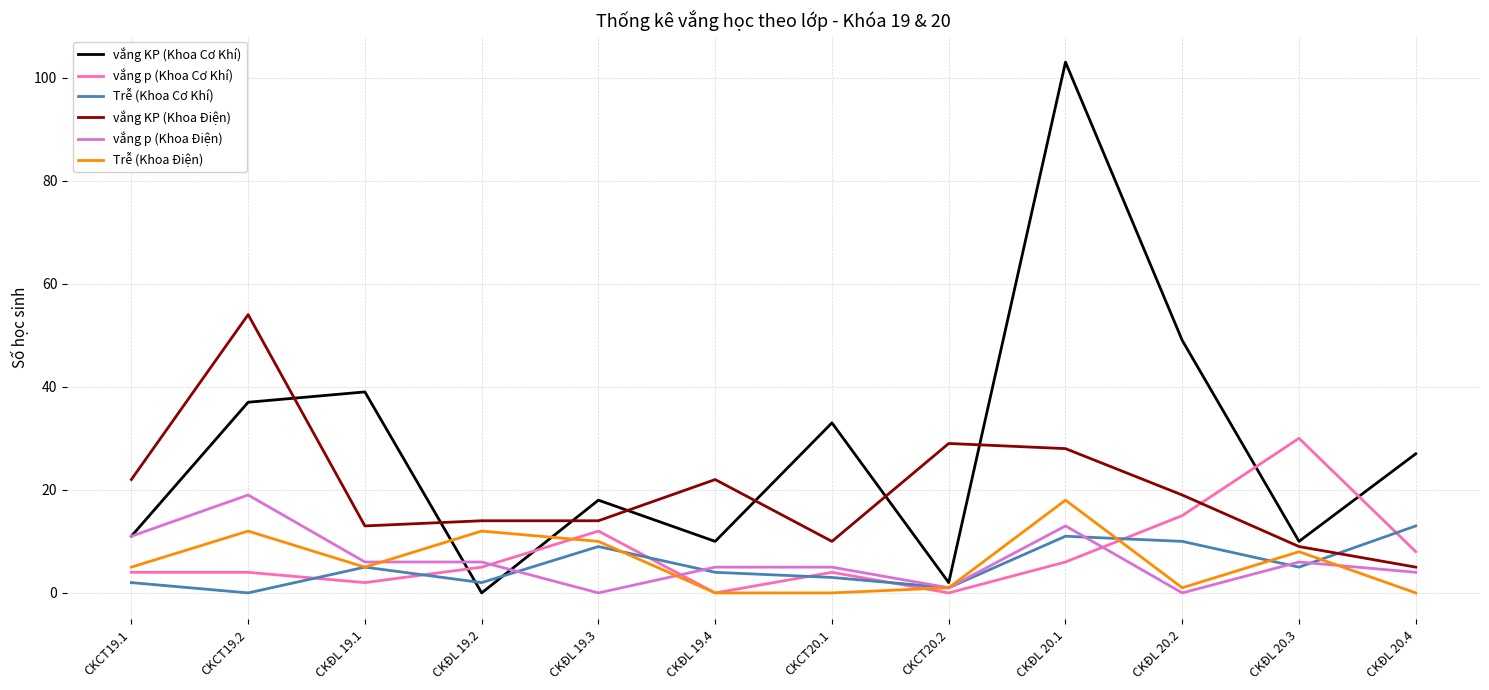

What is the highest value of the Trễ (Khoa Điện) series?

18